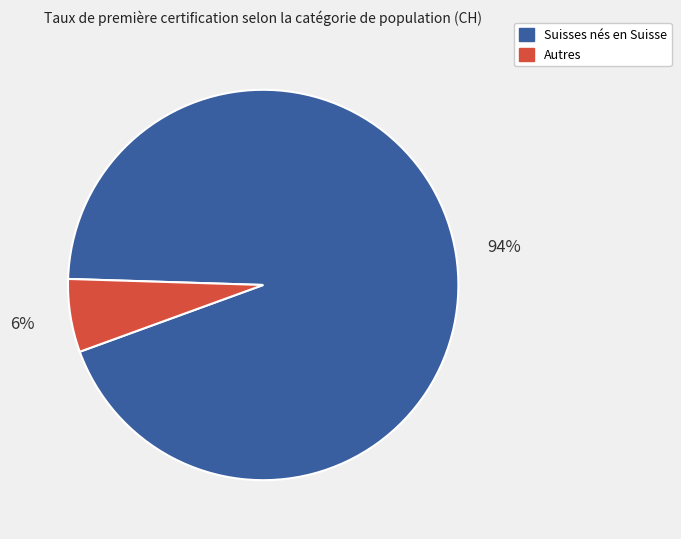

To the nearest percent, what is the average slice percentage?

50%